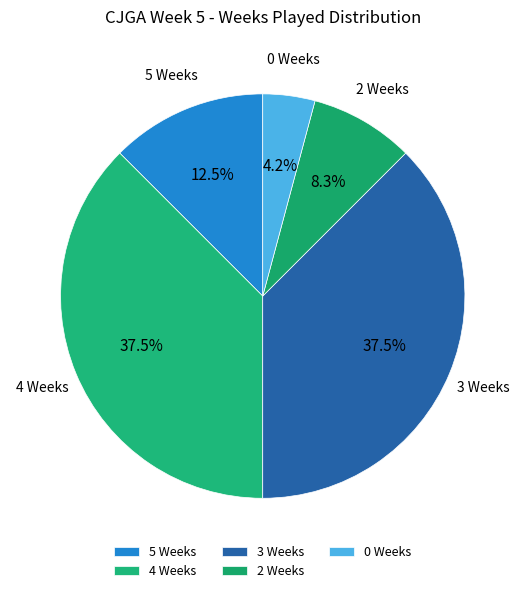

Approximately how many times larger is the value at 2 Weeks compared to 0 Weeks?

2.0